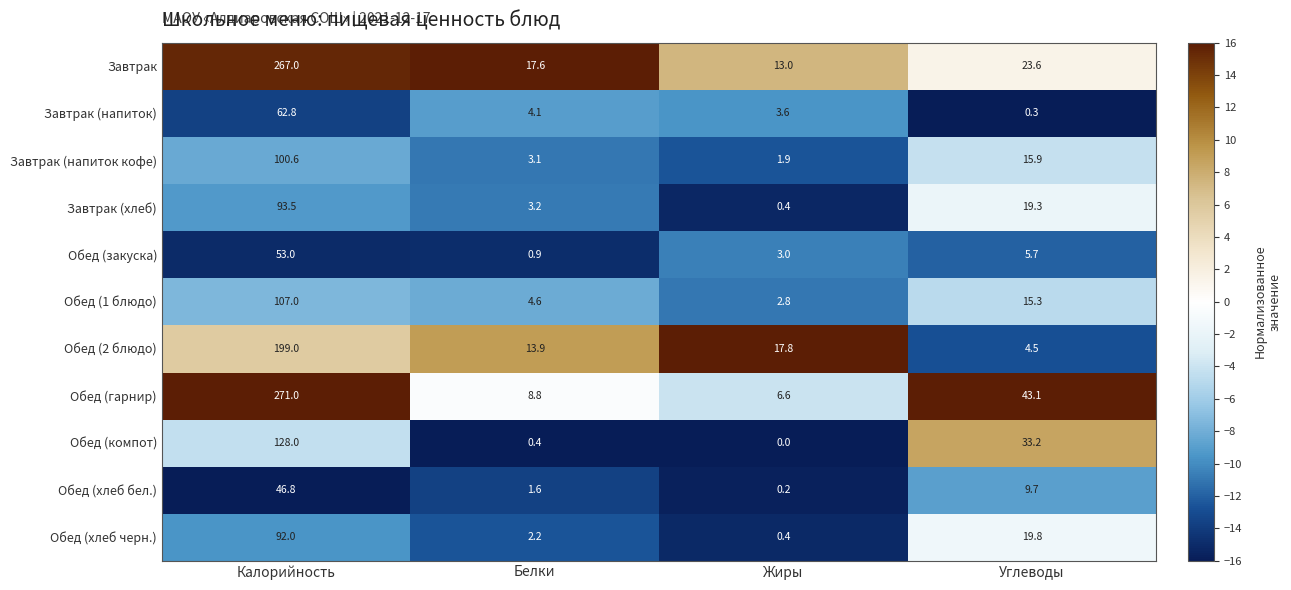

At which category is the sum across all series the highest?

Калорийность